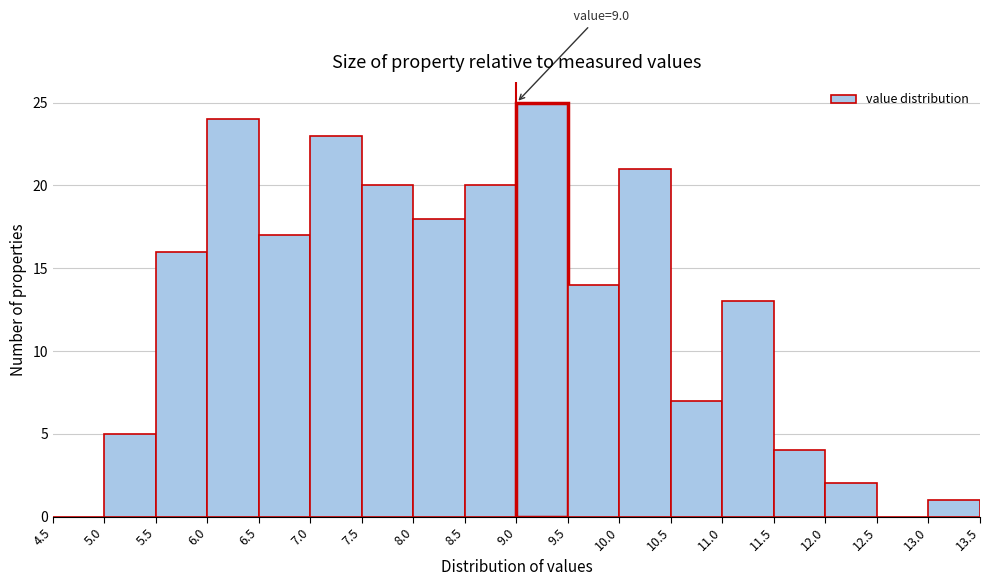

Which range on the x-axis has the tallest bar?

9.0 to 9.5